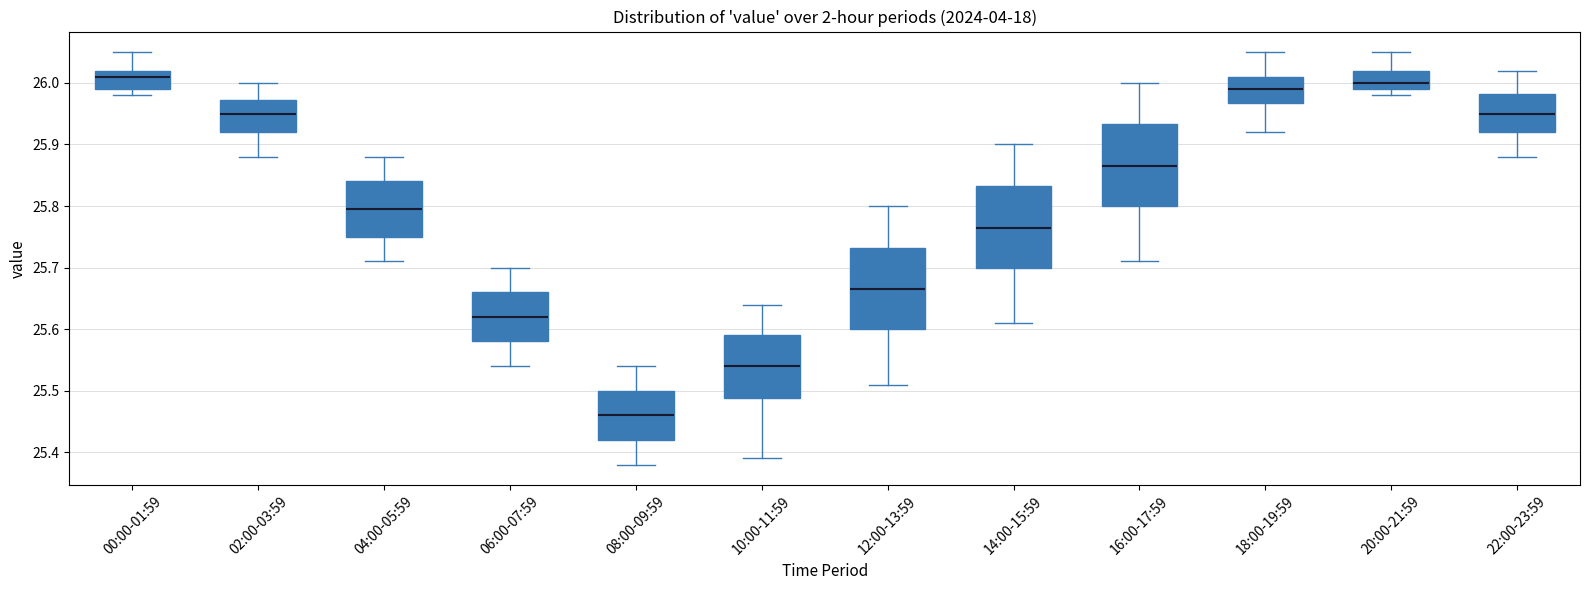

Where does the median line of the box for 04:00-05:59 sit on the y-axis? The values are not printed on the chart, so give them approximately, as read against the axis.

25.80